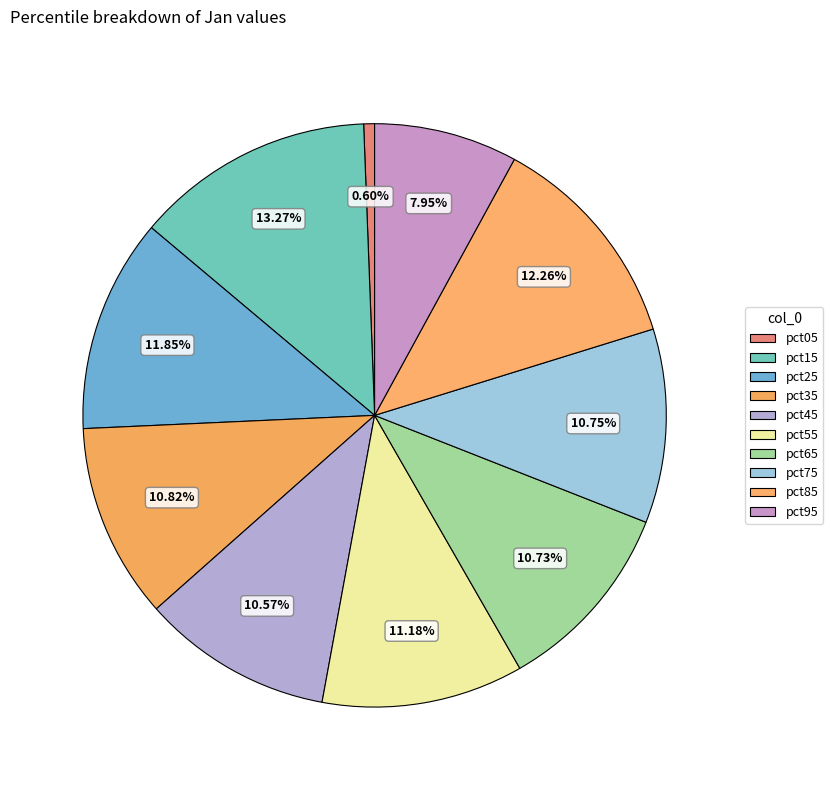

Is it true that pct25 is 1% of the pie?

False